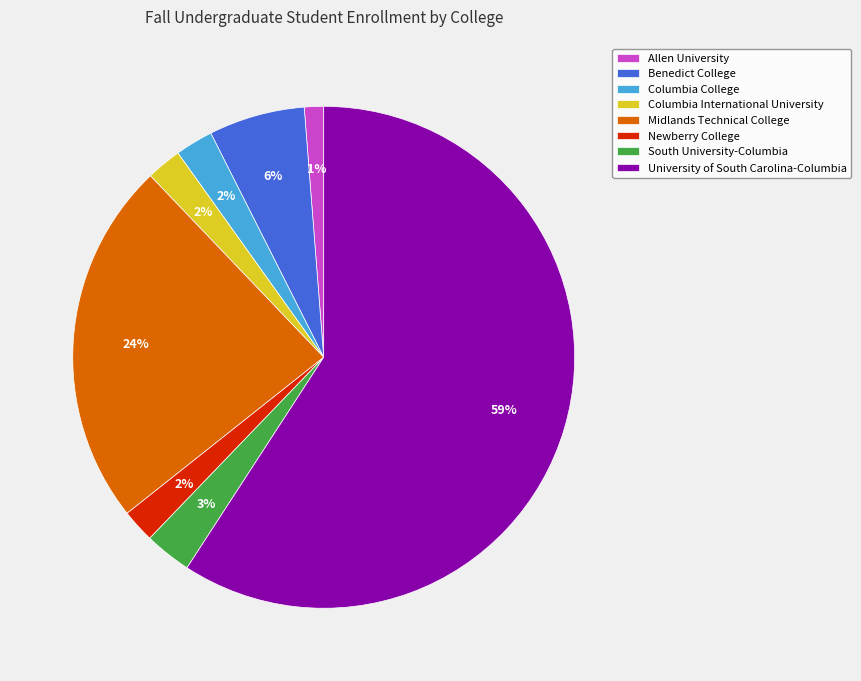

Is it true that South University-Columbia is 3% of the pie?

True